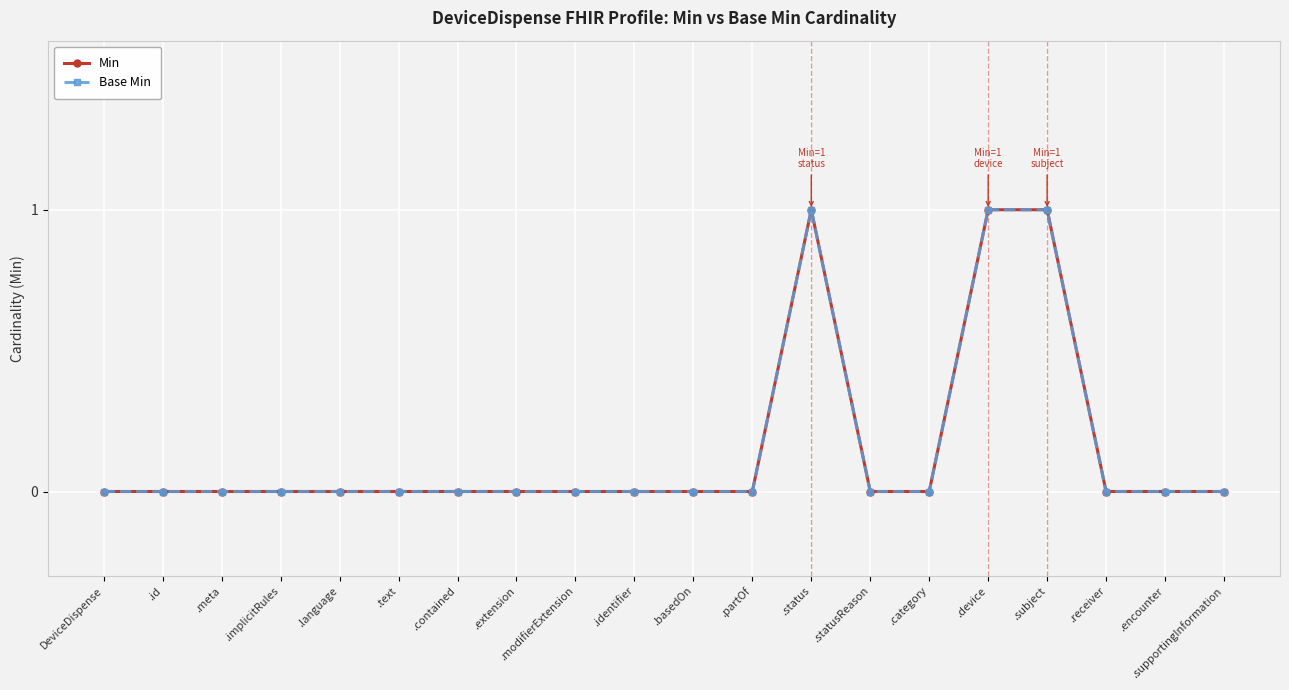

Between .text and .receiver, which series saw the biggest shift?

Min